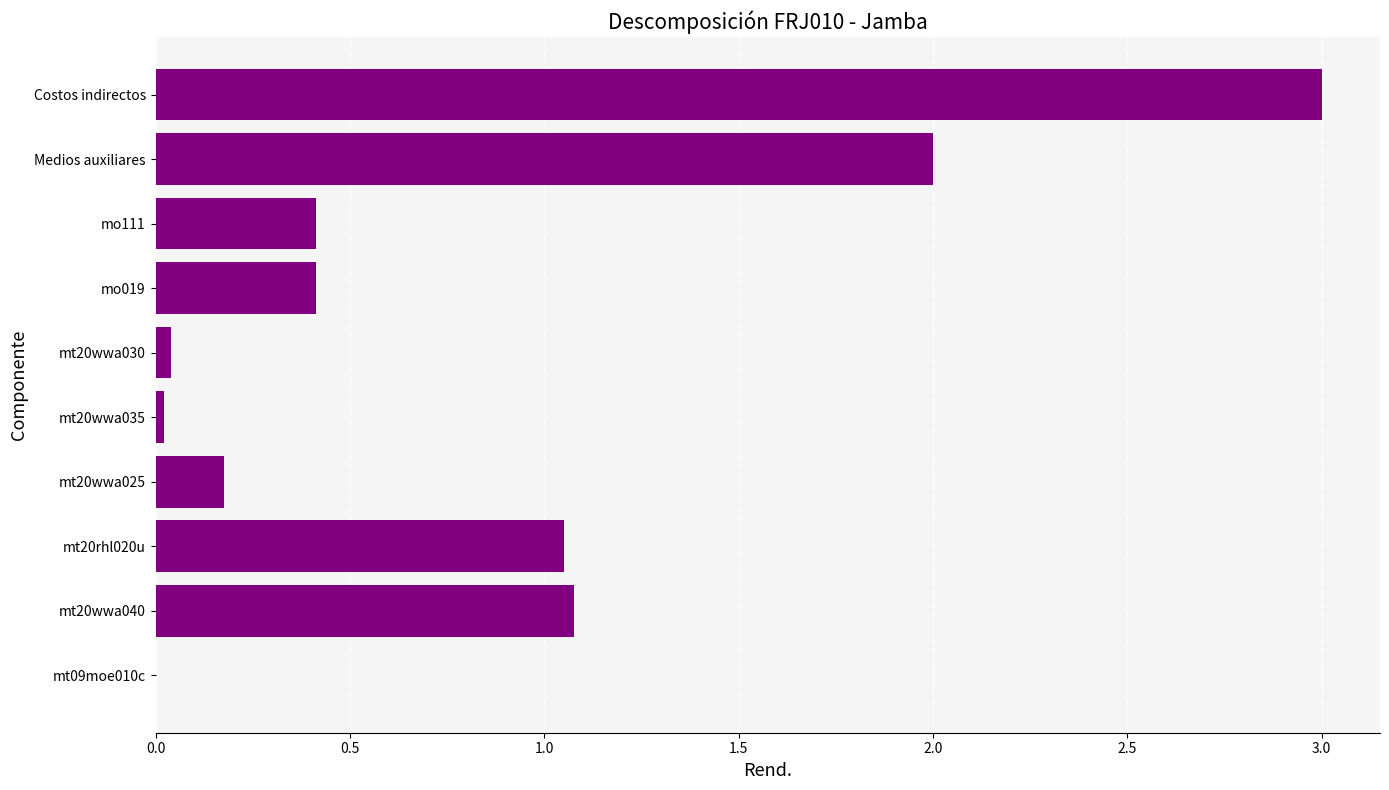

Between mt20wwa035 and Medios auxiliares, which is larger?

Medios auxiliares